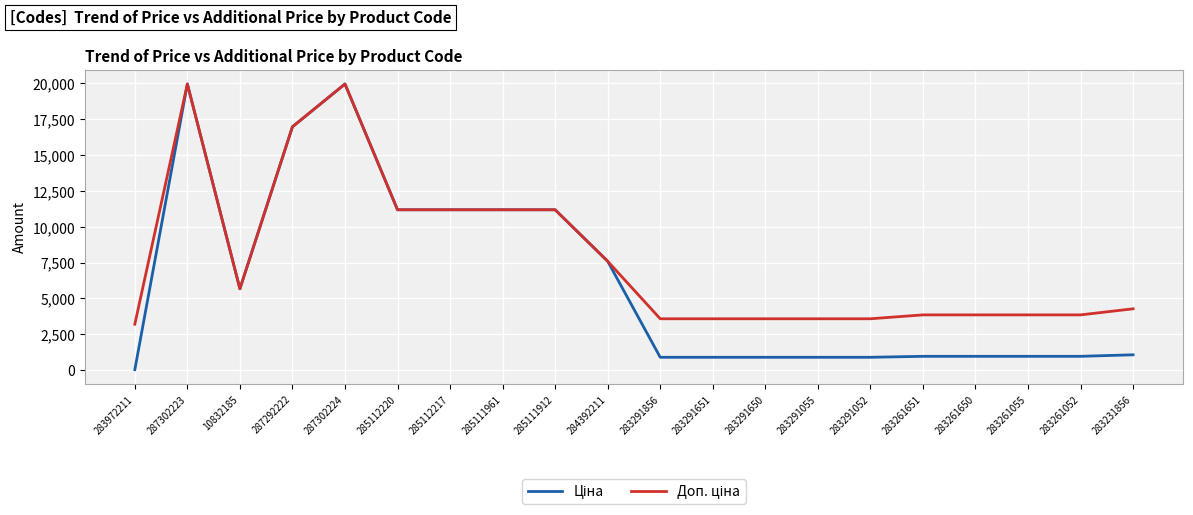

At which category does the chart reach its minimum across all series?

283972211